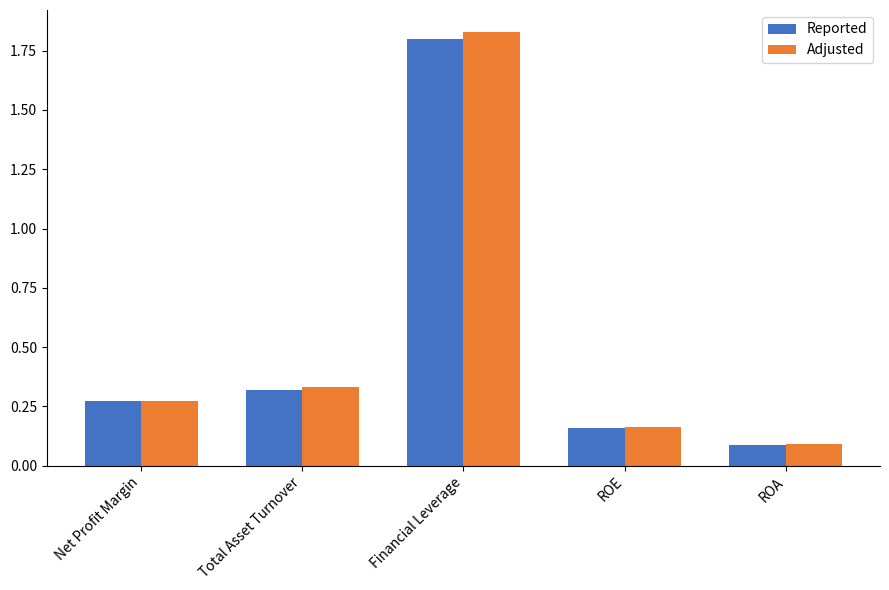

Which series has the largest range (max minus min)?

Adjusted